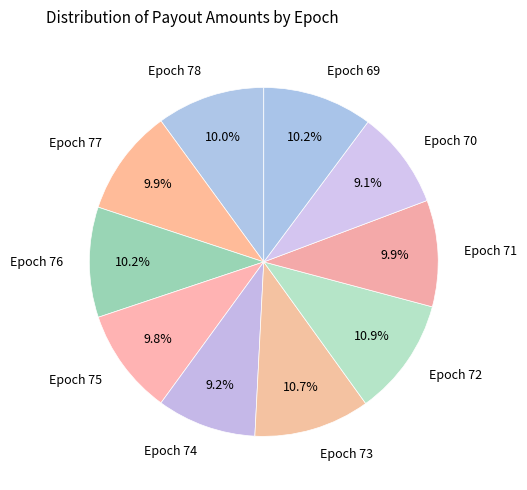

Is it true that Epoch 75 is 1% of the pie?

False